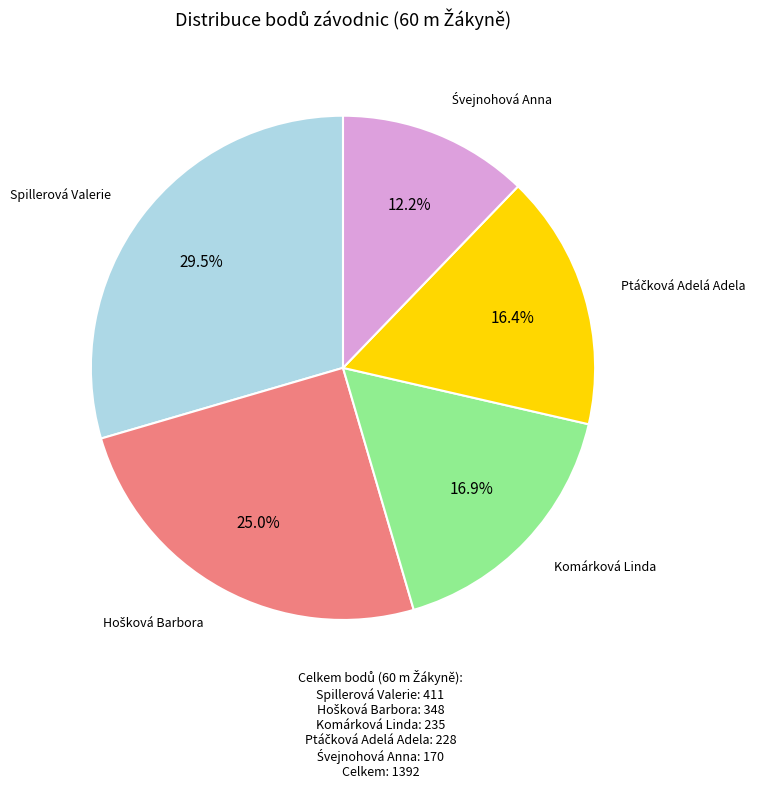

Is there a majority slice in this chart?

No